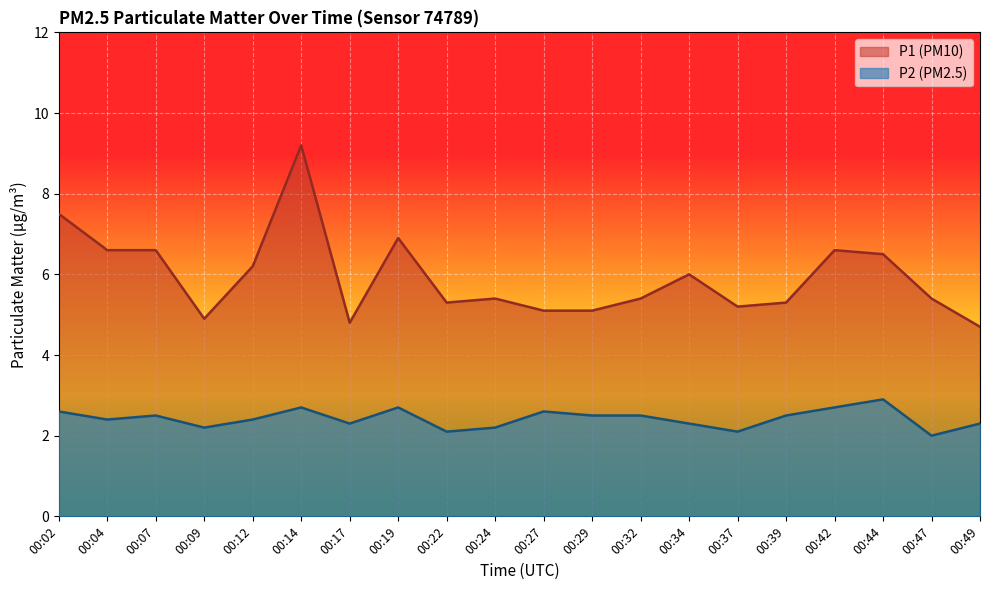

Is the value of P1 at 00:04 greater than the value of P2 at 00:32?

Yes